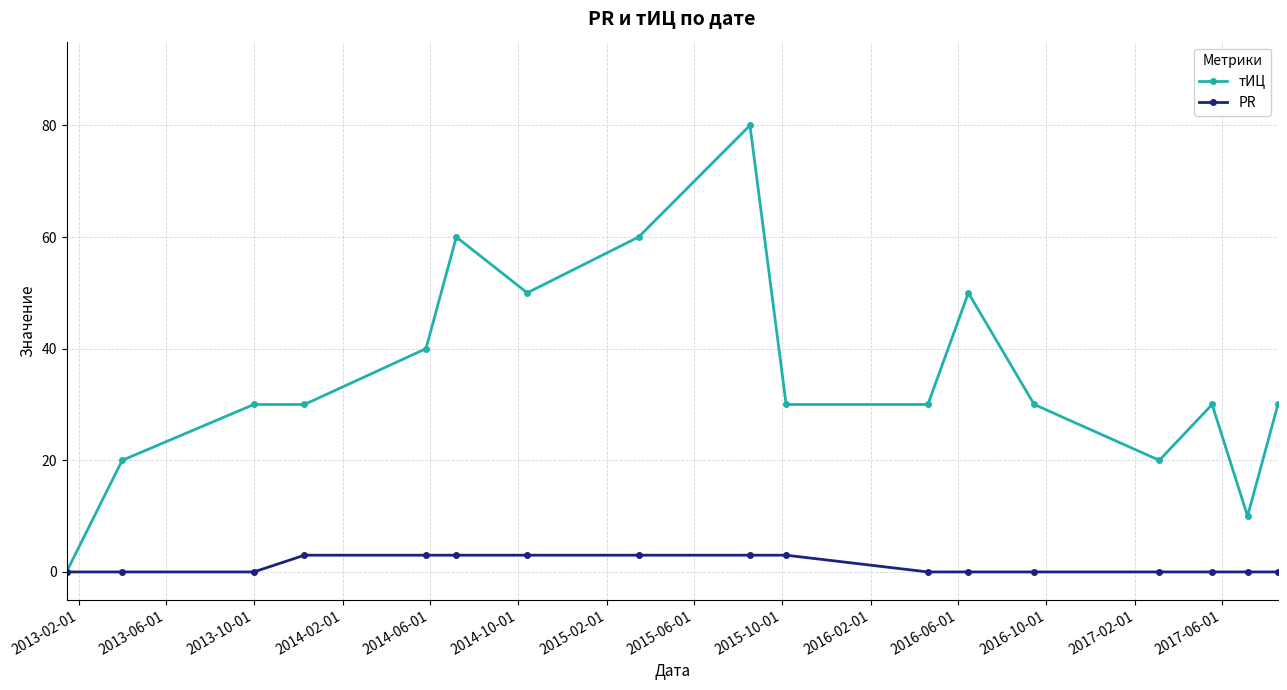

Which series has the largest total across all categories?

тИЦ